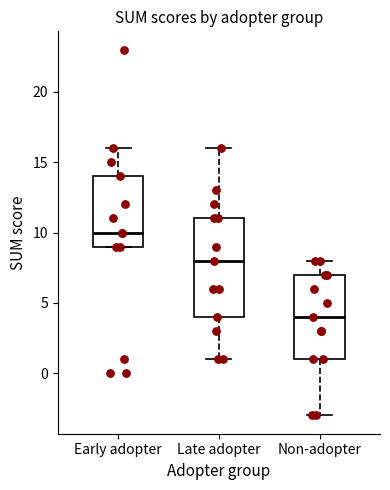

Reading left to right, transcribe this box plot: for each box, give where its median line is, the range the box spans, and where its two whiskers end, as read against the y-axis. The values are not printed on the chart, so give them approximately, as read against the axis.

Early adopter: median 10, box 9 to 14, whiskers 9 to 16
Late adopter: median 8, box 4 to 11, whiskers 1 to 16
Non-adopter: median 4, box 1 to 7, whiskers -3 to 8